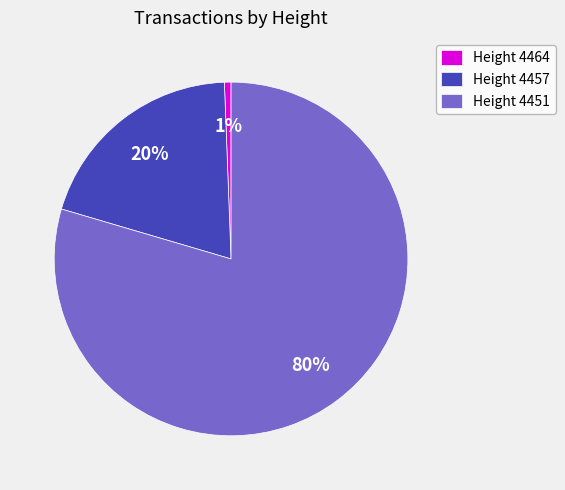

To the nearest percent, what is the difference between the Height 4464 and Height 4457 slice percentages?

19%